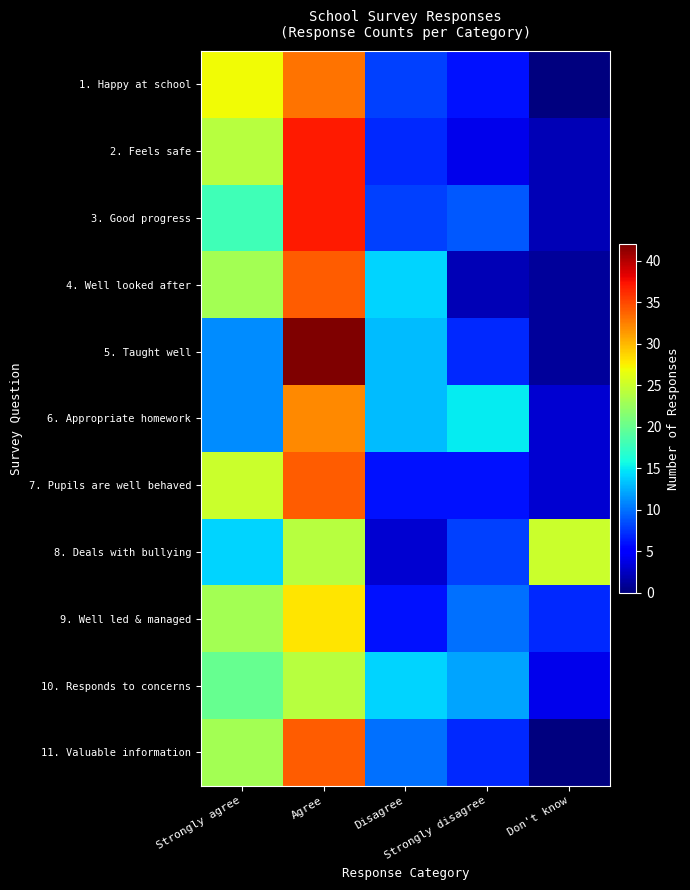

Which label corresponds to the largest value in the chart?

Agree